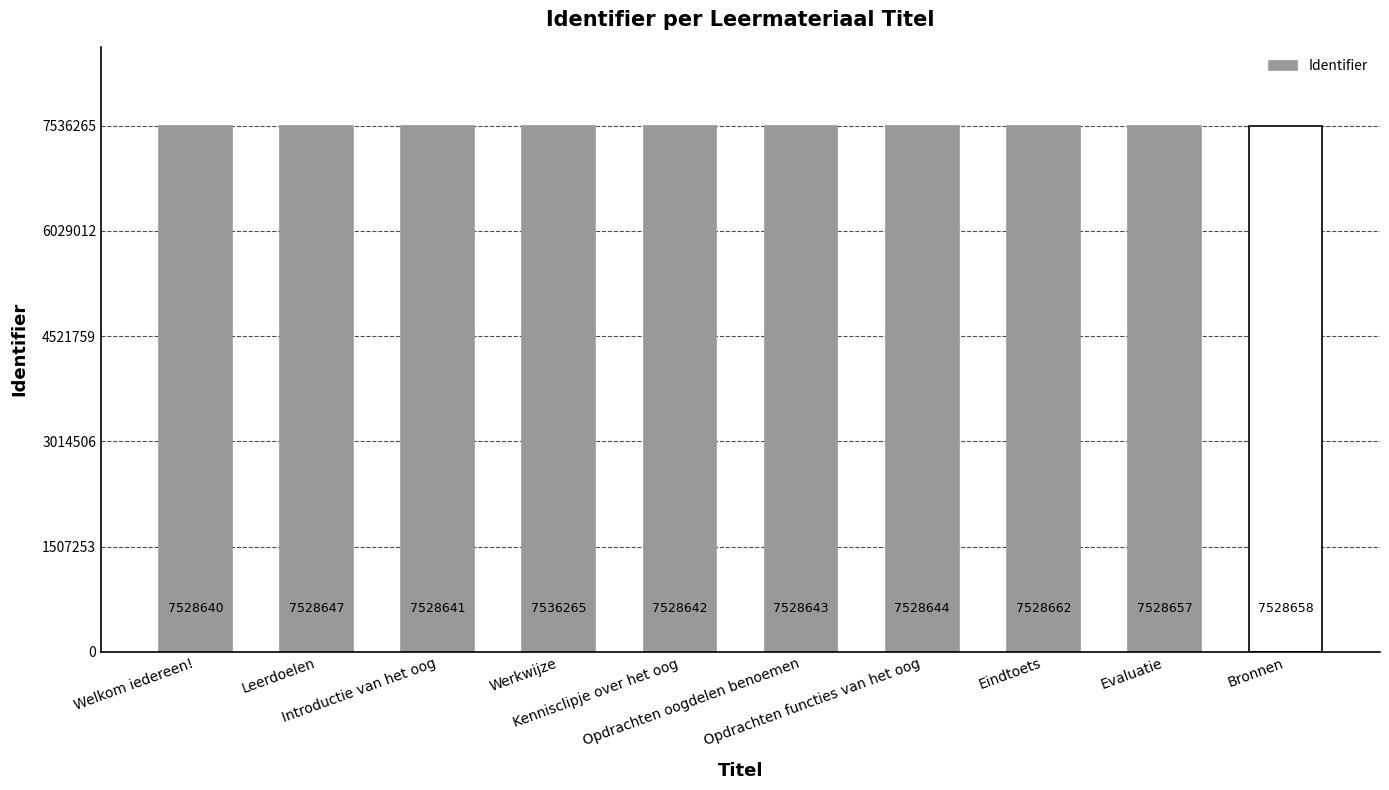

How many data points does each series have?

10